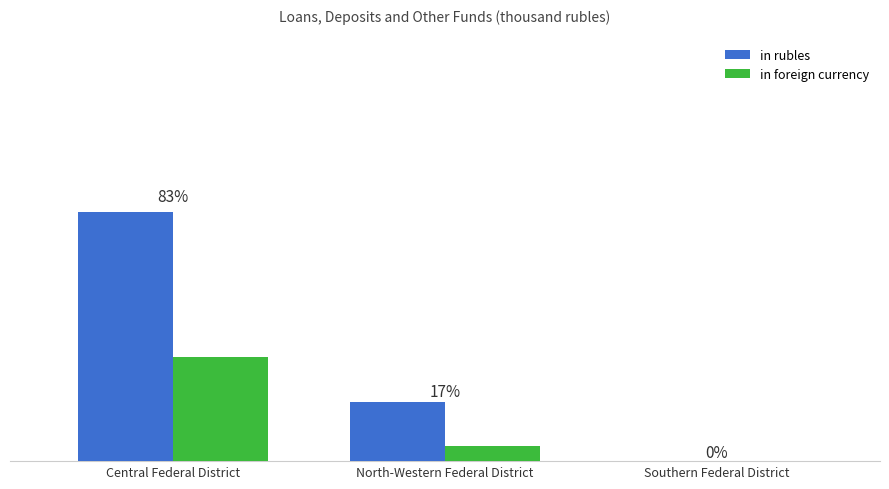

Which series changed the most between Central Federal District and Southern Federal District?

in rubles